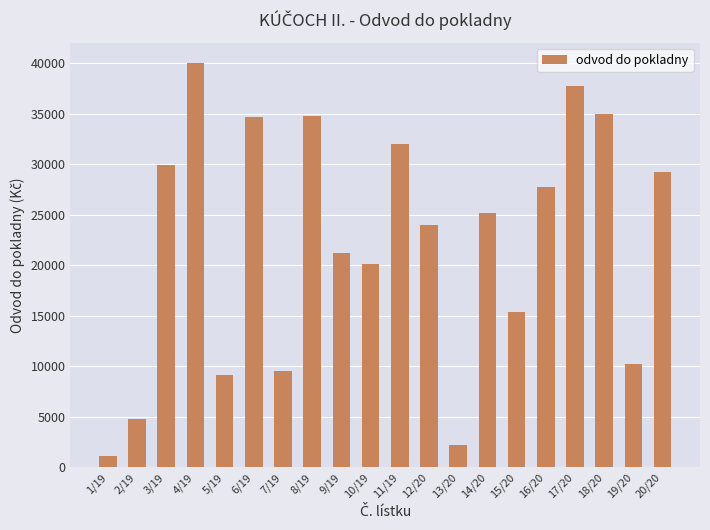

Read the value at 13/20, to the nearest 10.

2160